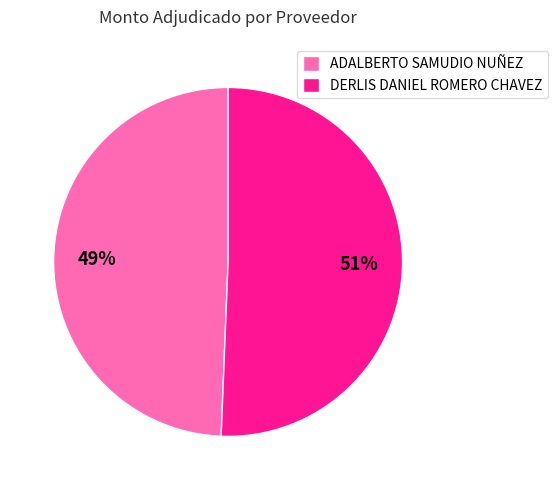

Does ADALBERTO SAMUDIO NUÑEZ represent more than half of the total?

No